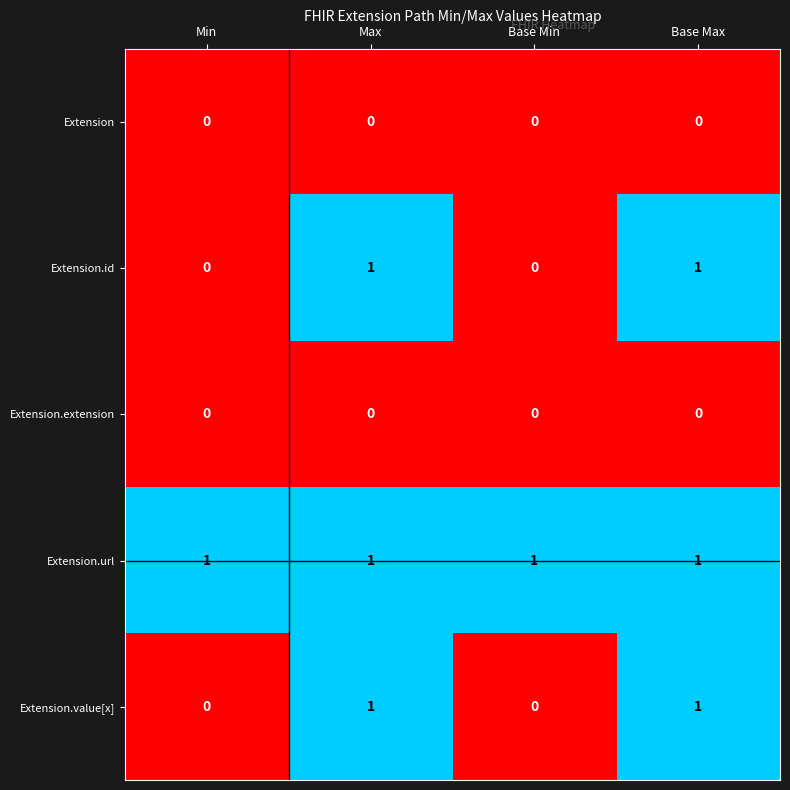

Reading left to right, transcribe all the data shown in this chart.

Extension: 0	0	0	0
Extension.id: 0	1	0	1
Extension.extension: 0	0	0	0
Extension.url: 1	1	1	1
Extension.value[x]: 0	1	0	1